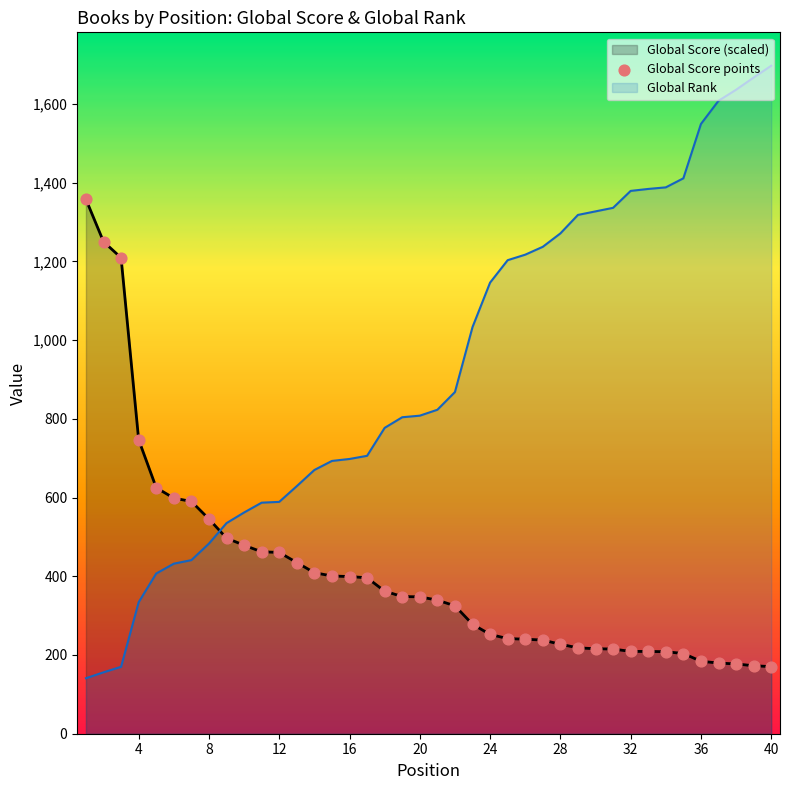

Which series has the largest total across all categories?

Global Rank